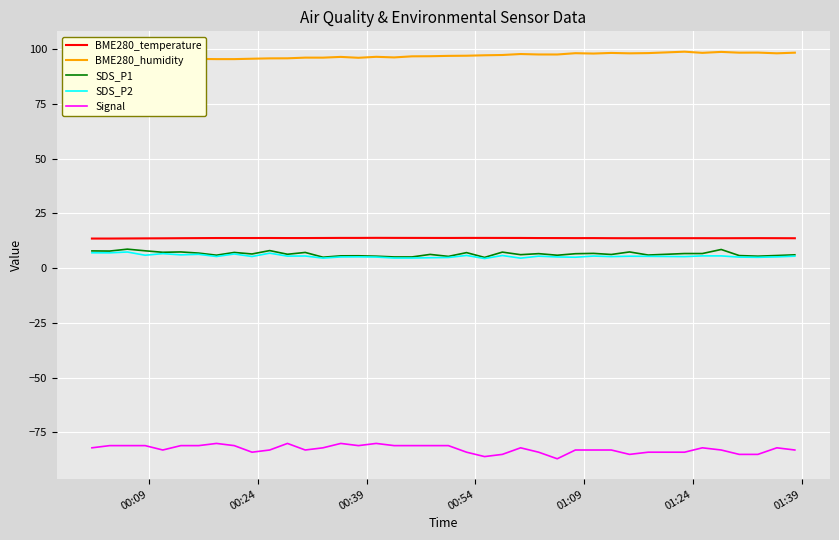

What is the maximum value for BME280_temperature?

13.8